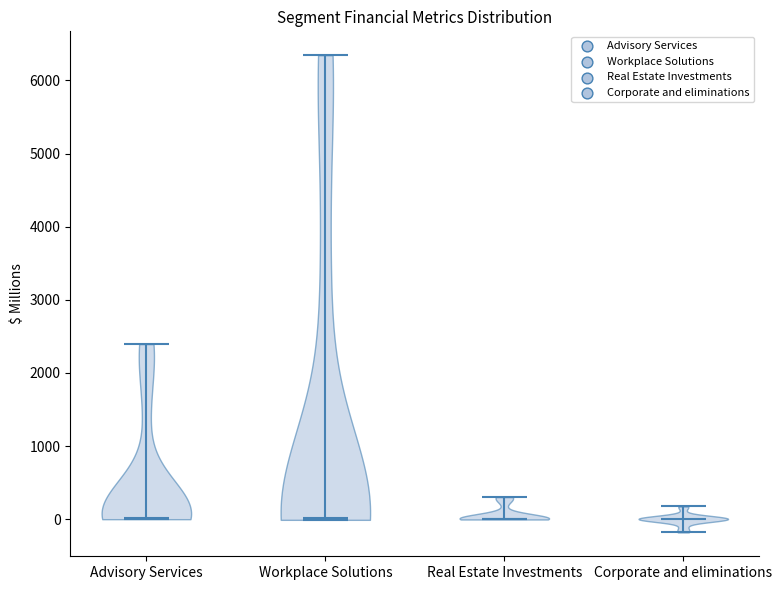

What is the highest point the violin for Corporate and eliminations reaches on the y-axis? The values are not printed on the chart, so give them approximately, as read against the axis.

200